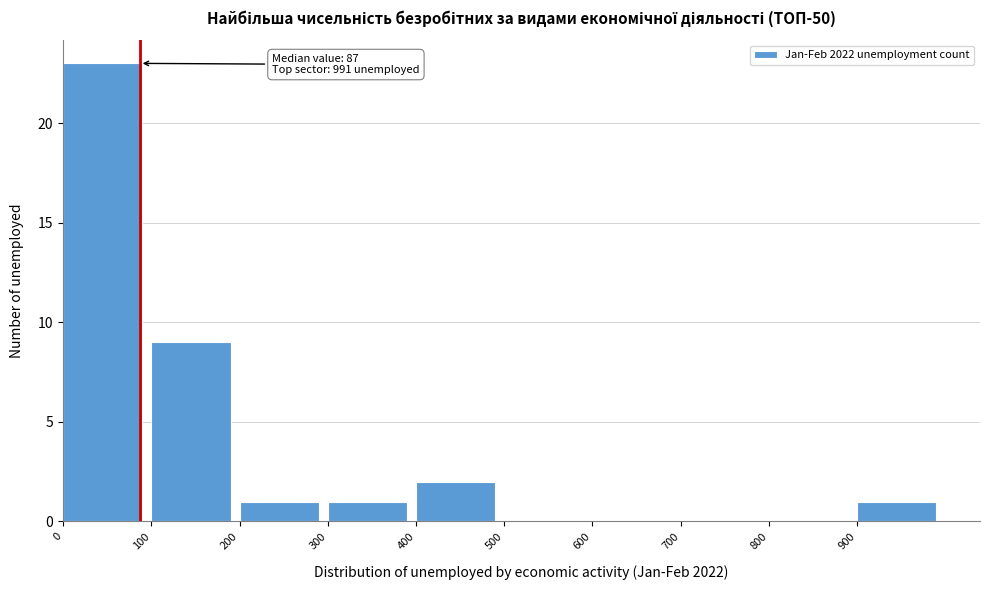

Over which range of the x-axis is the bar tallest?

0 to 100